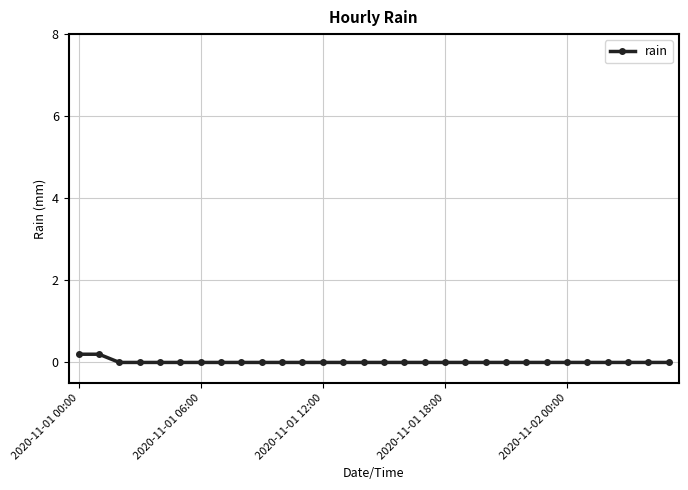

Is this an area chart (filled region under the line)?

No